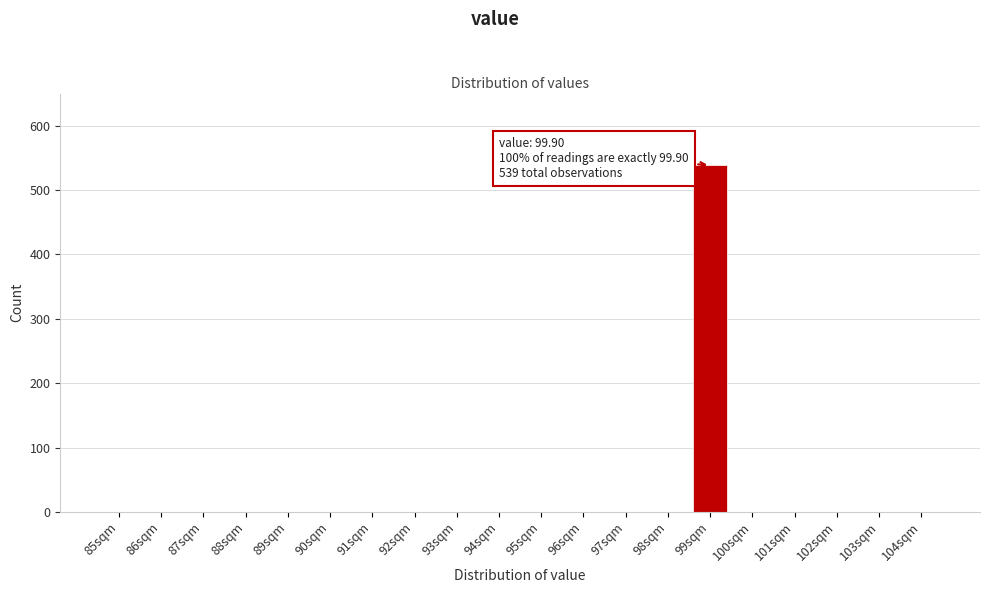

Reading left to right, list all the values displayed in this chart.

85sqm=0	86sqm=0	87sqm=0	88sqm=0	89sqm=0	90sqm=0	91sqm=0	92sqm=0	93sqm=0	94sqm=0	95sqm=0	96sqm=0	97sqm=0	98sqm=0	99sqm=539	100sqm=0	101sqm=0	102sqm=0	103sqm=0	104sqm=0